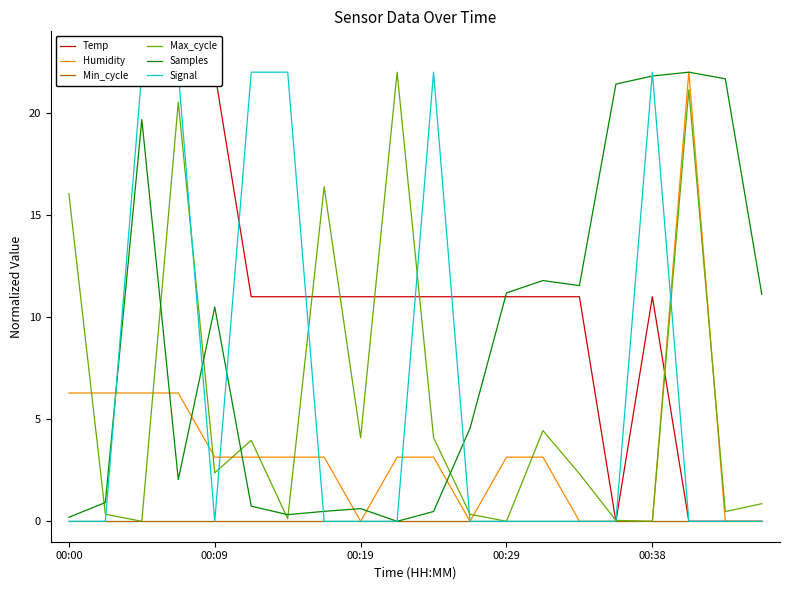

Which series has the largest range (max minus min)?

Temp